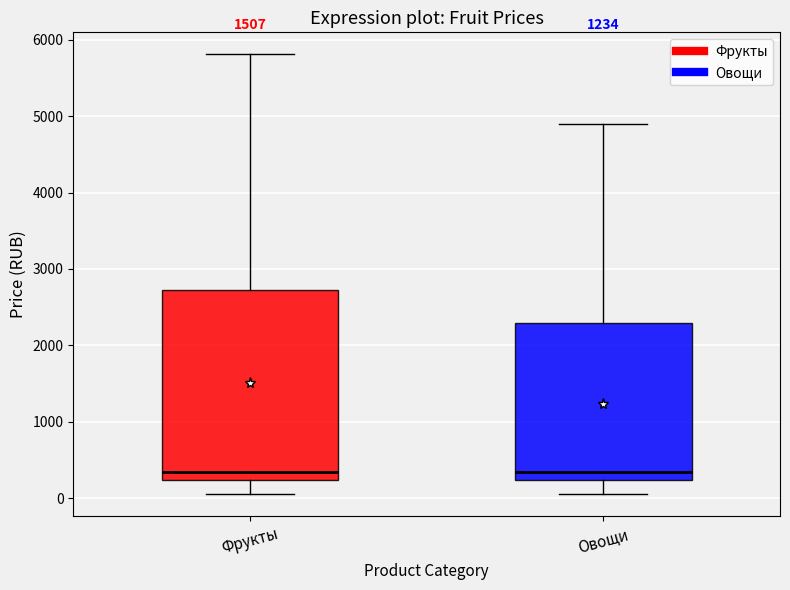

Reading left to right, transcribe this box plot: for each box, give where its median line is, the range the box spans, and where its two whiskers end, as read against the y-axis. The values are not printed on the chart, so give them approximately, as read against the axis.

Фрукты: median 300, box 200 to 2700, whiskers 0 to 5800
Овощи: median 300, box 200 to 2300, whiskers 0 to 4900